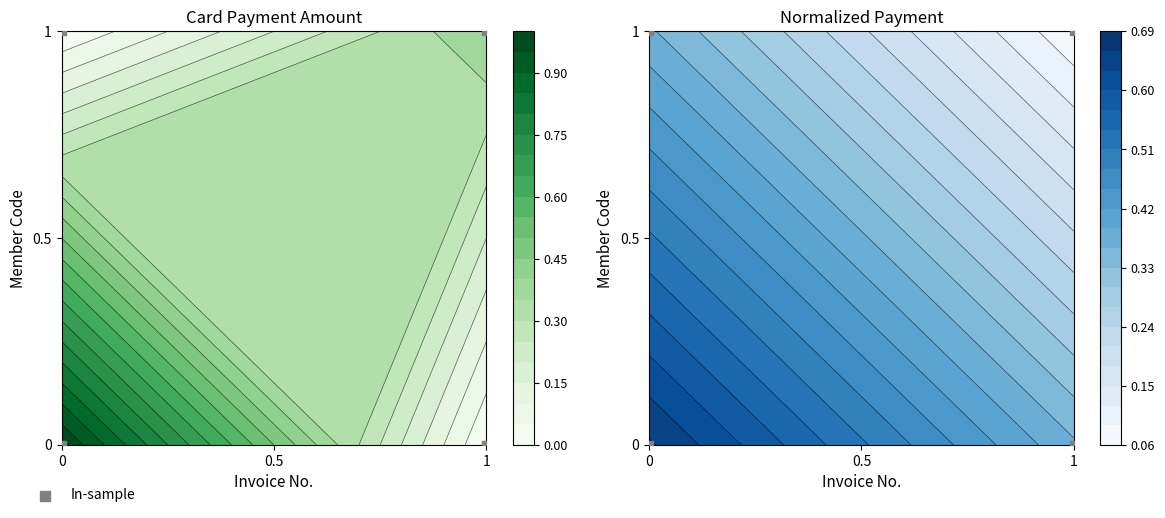

How many distinct data groups are displayed?

1